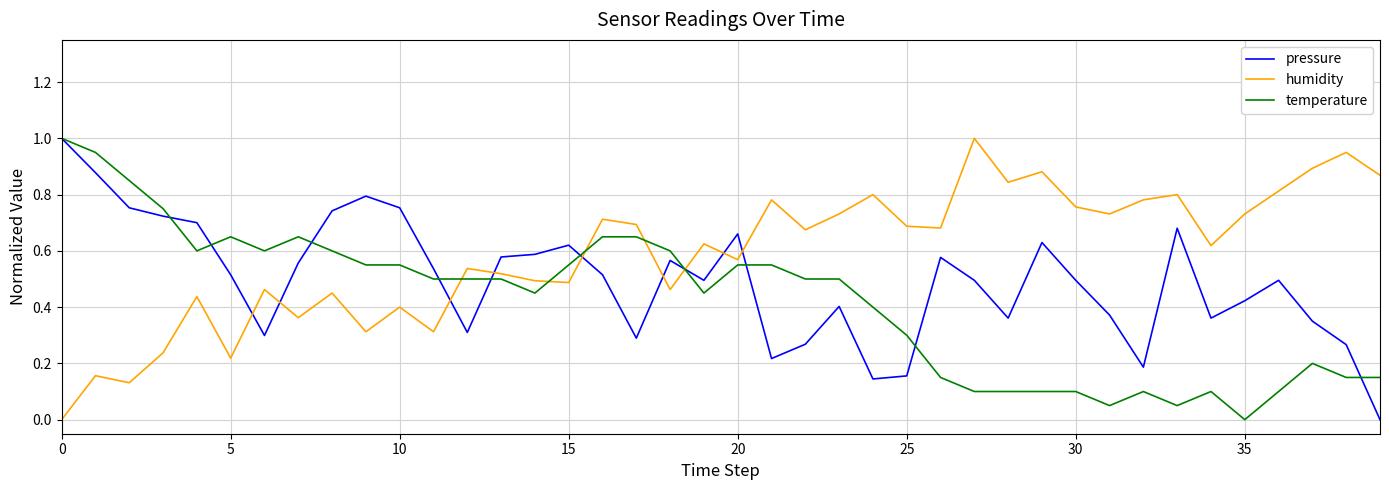

True or false: humidity and temperature intersect in this chart.

True